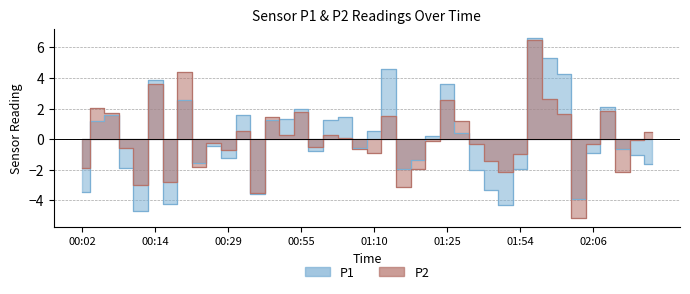

List the series in order of their peak value, highest first.

P1, P2